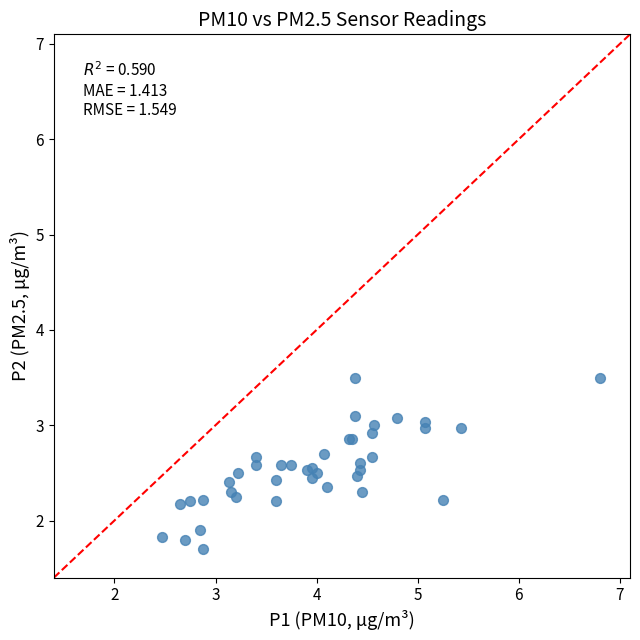

What Y value in the scatter plot is closest to 2?

1.9